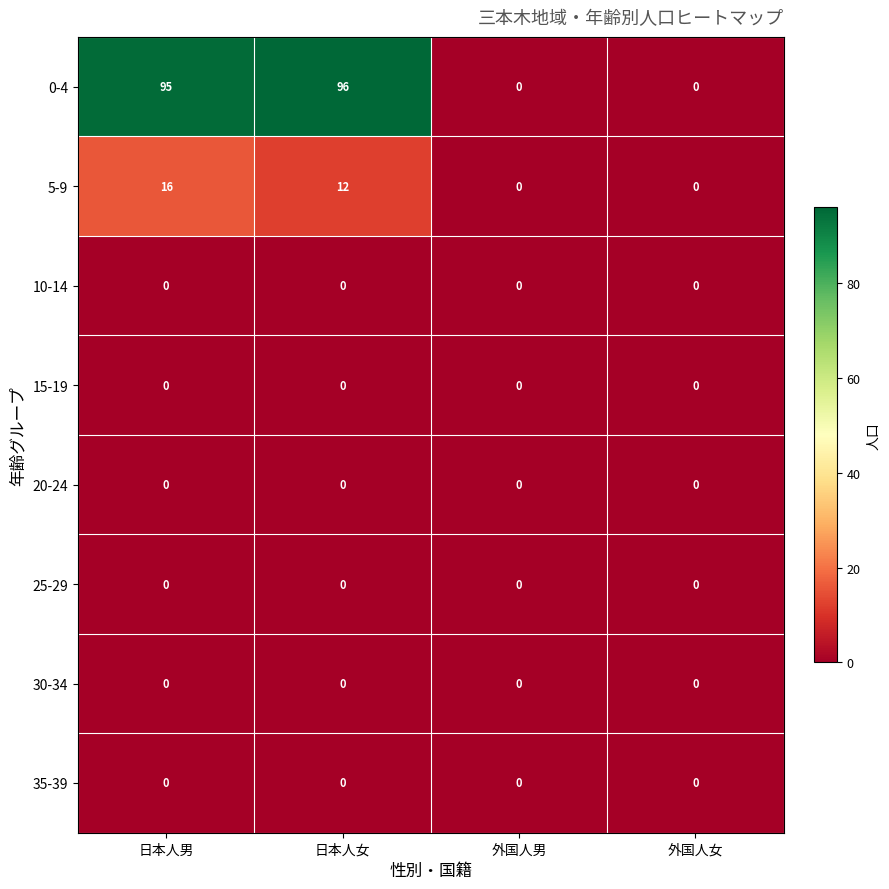

What is the greatest value displayed?

96